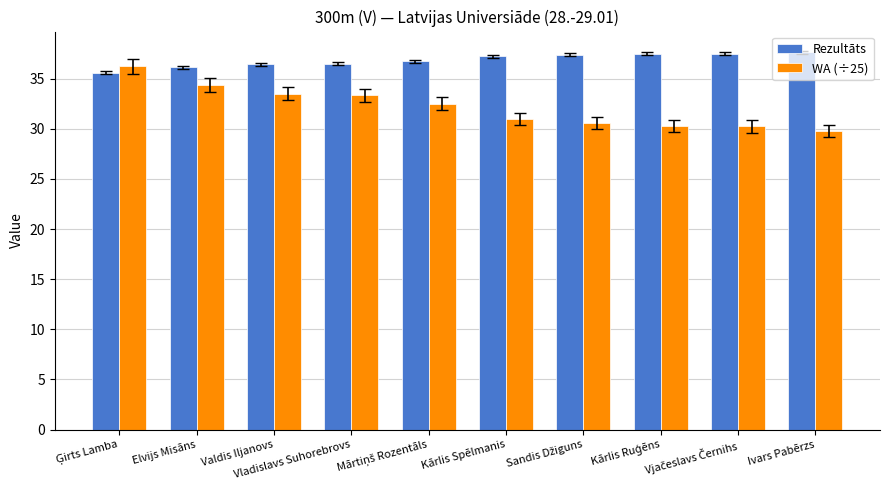

What is the label of the 7th bar from the right?

Vladislavs Suhorebrovs